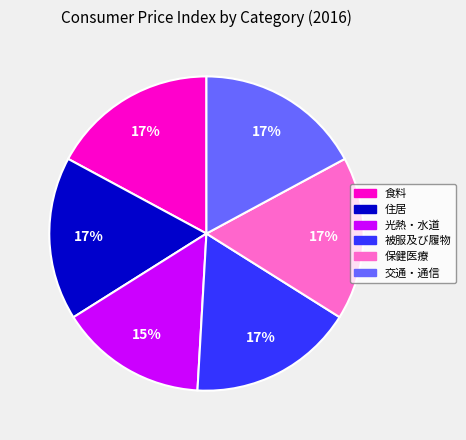

To the nearest percent, what is the average slice percentage?

17%